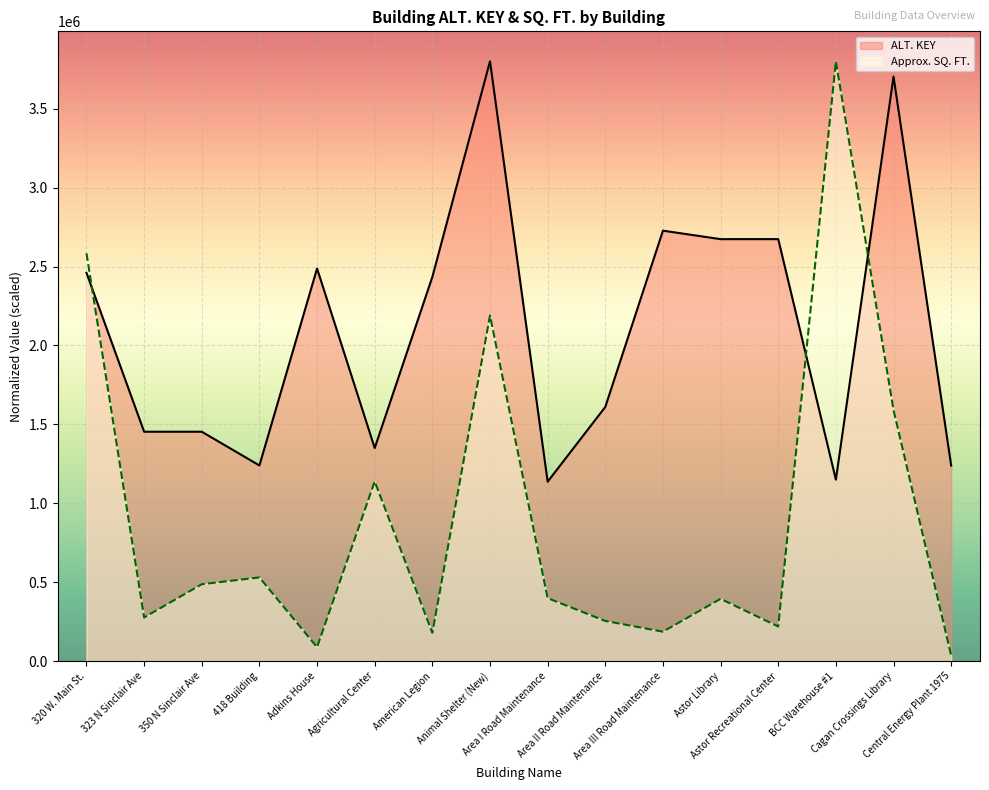

What is the total value across all series at BCC Warehouse #1?

4949599.1